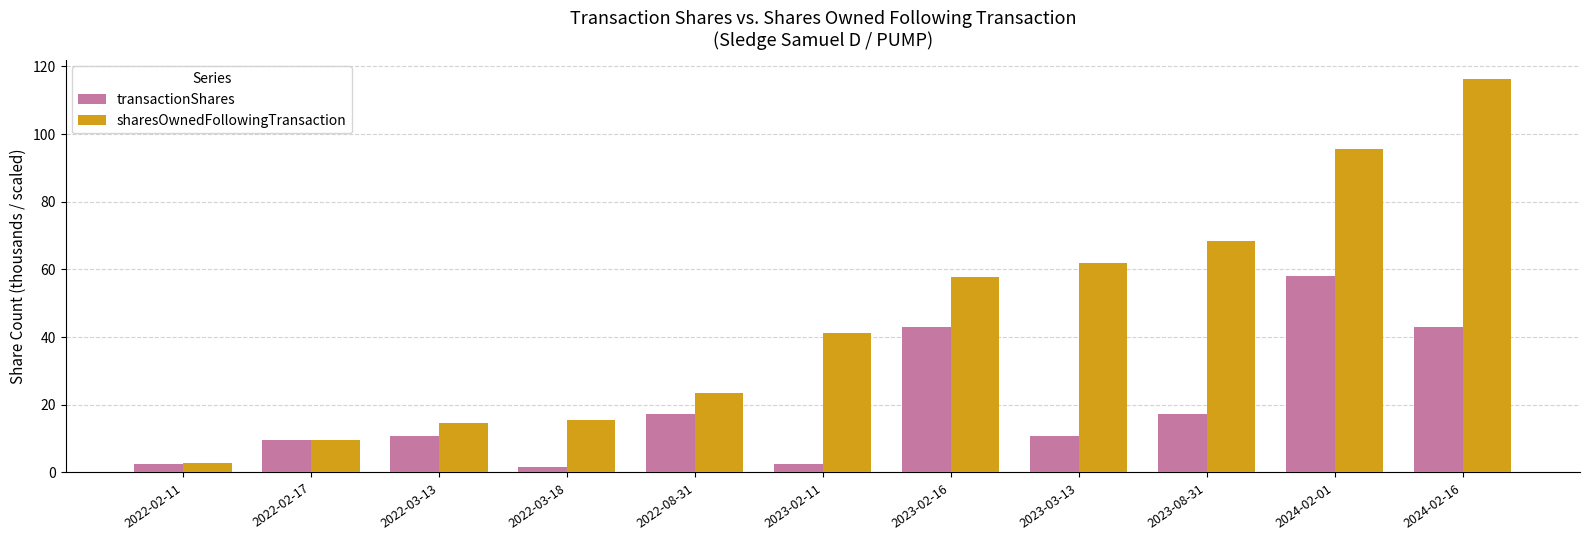

What is the value of the transactionShares bar at the 5th from the left?

17.2